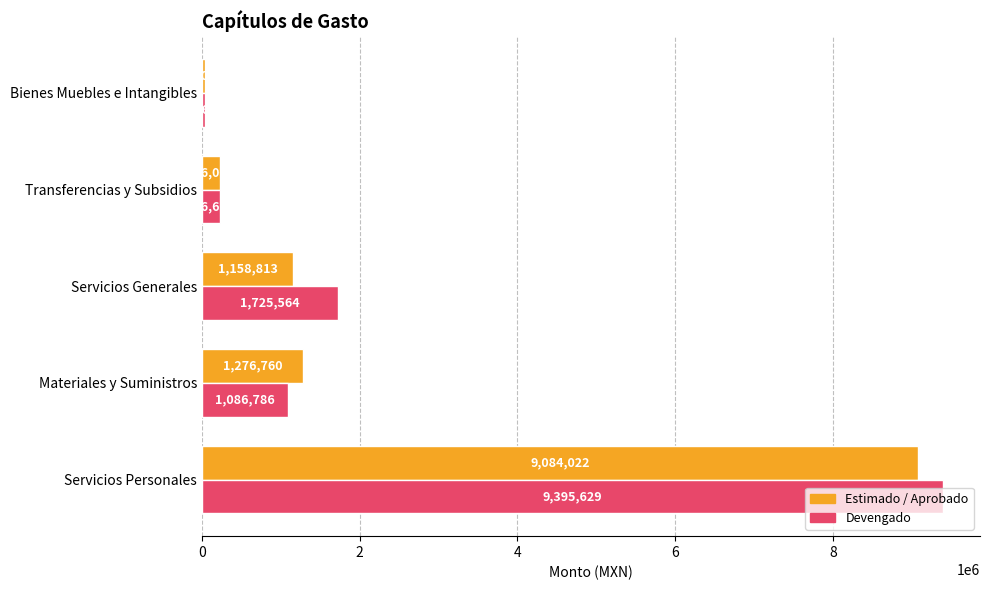

Is it true that Devengado equals 873917.1 at Servicios Generales?

False